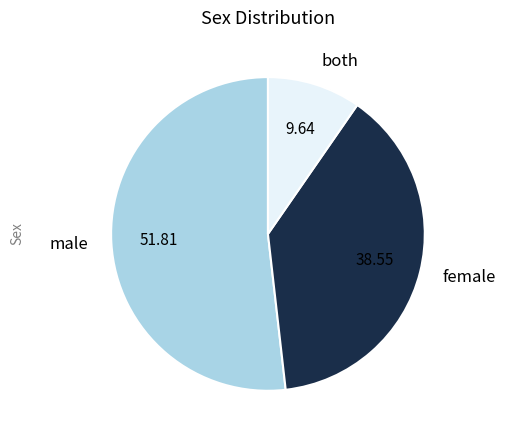

Between female and both, which is larger?

female